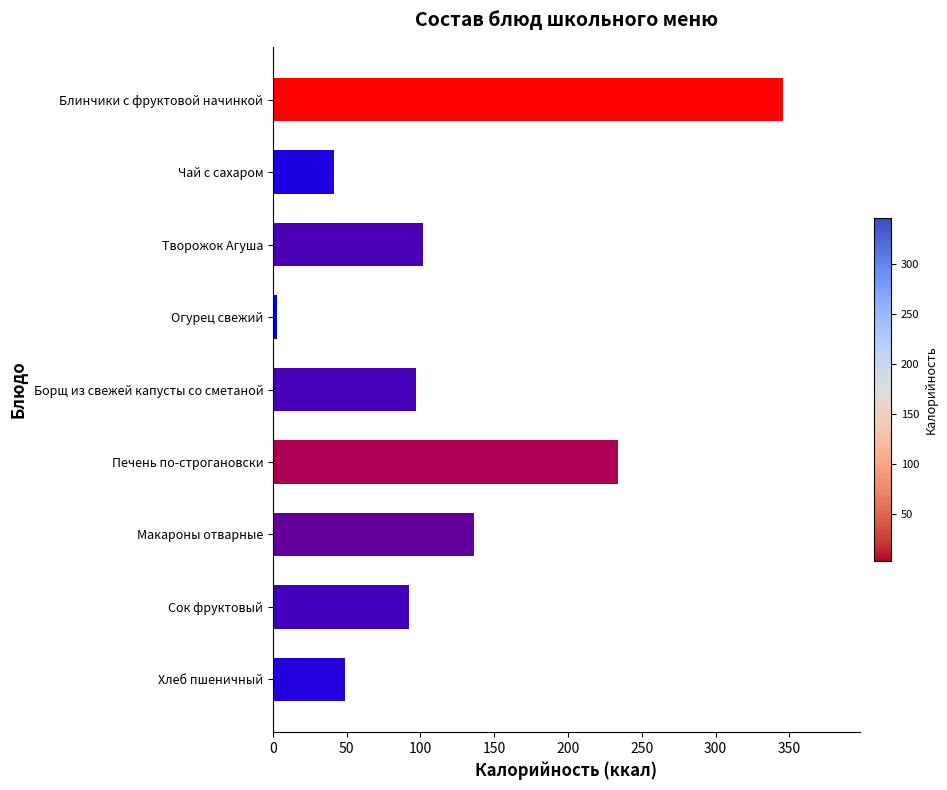

What is the difference between the maximum and minimum values?

342.8